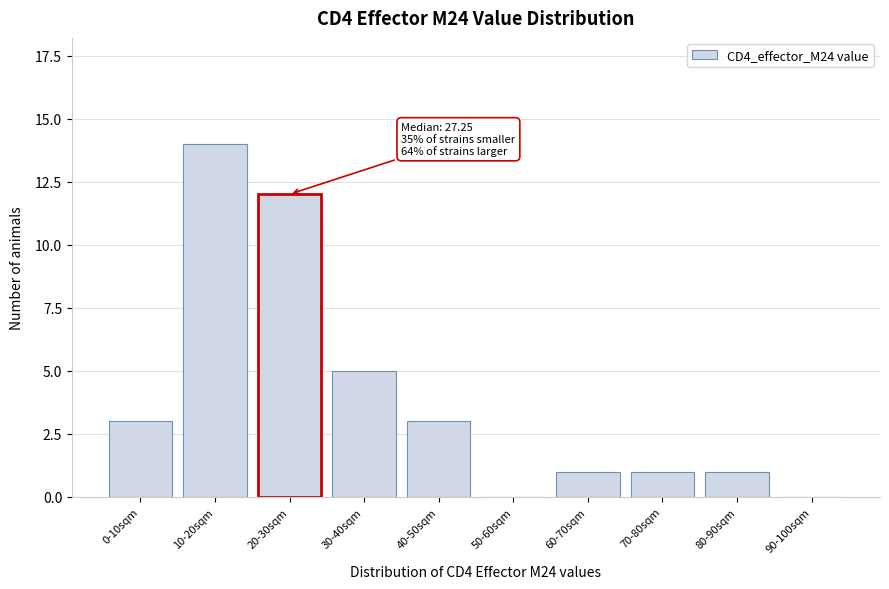

Reading left to right, list all the values displayed in this chart.

0-10sqm=3	10-20sqm=14	20-30sqm=12	30-40sqm=5	40-50sqm=3	50-60sqm=0	60-70sqm=1	70-80sqm=1	80-90sqm=1	90-100sqm=0